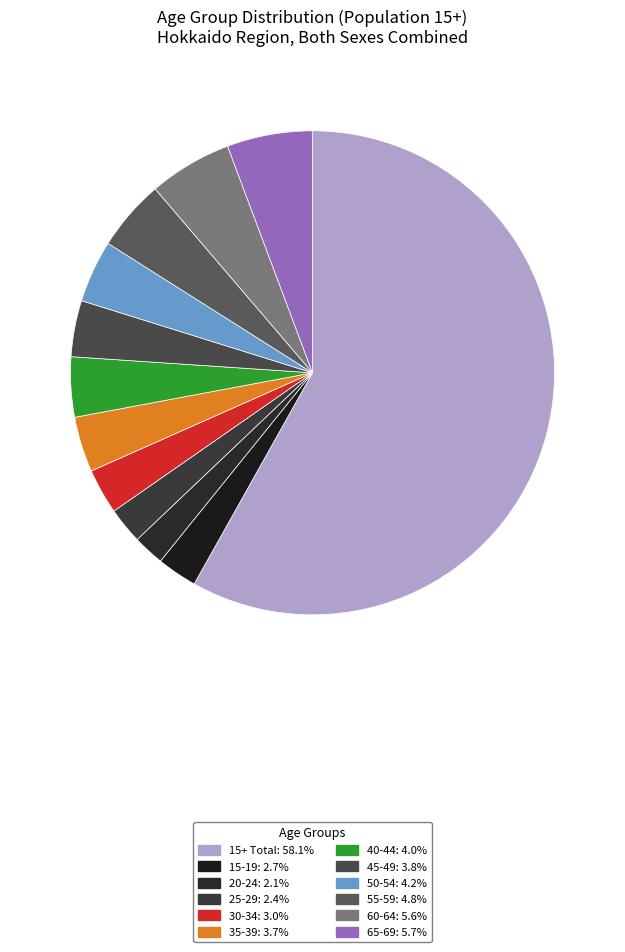

To the nearest percent, what is the combined percentage of 35-39 and 15+ Total?

62%